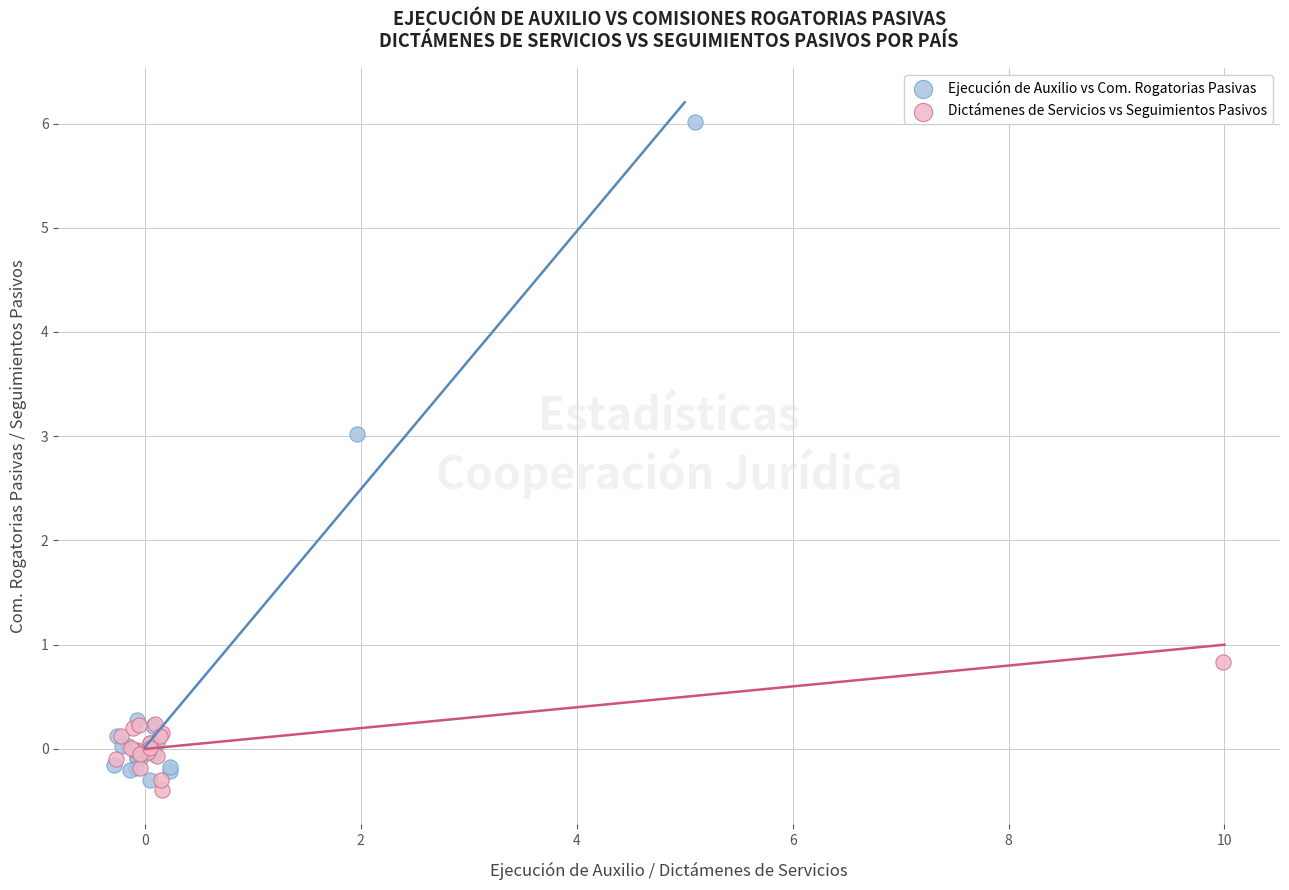

Which series contains the highest Y value?

Ejecución de Auxilio vs Com. Rogatorias Pasivas